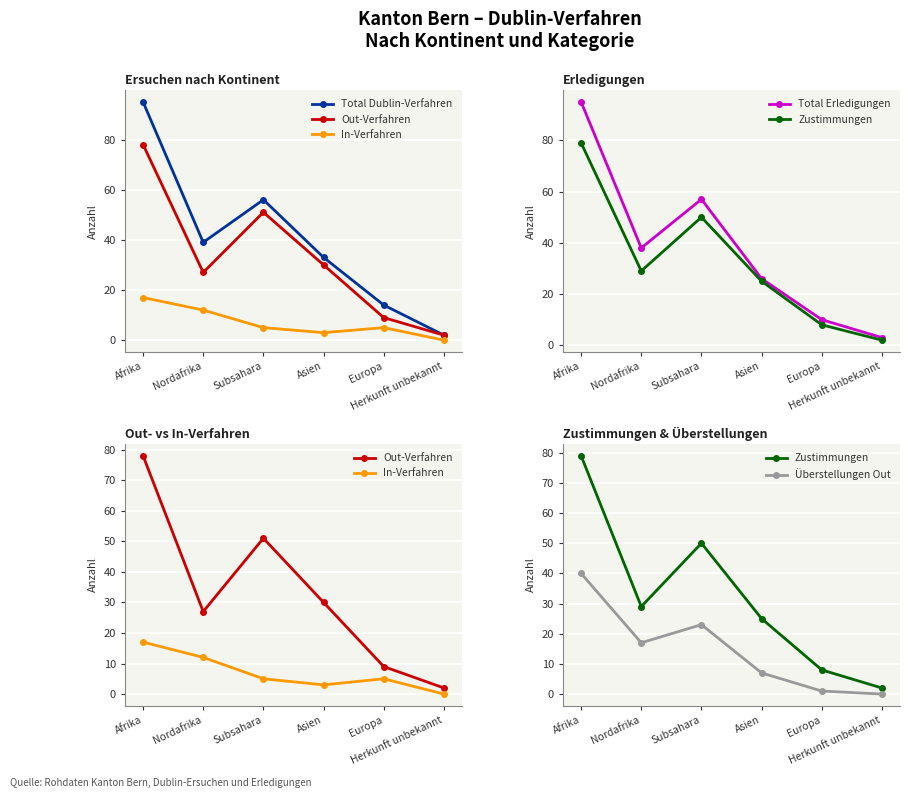

What is the sum of the In-Verfahren values at Nordafrika and Subsahara?

17